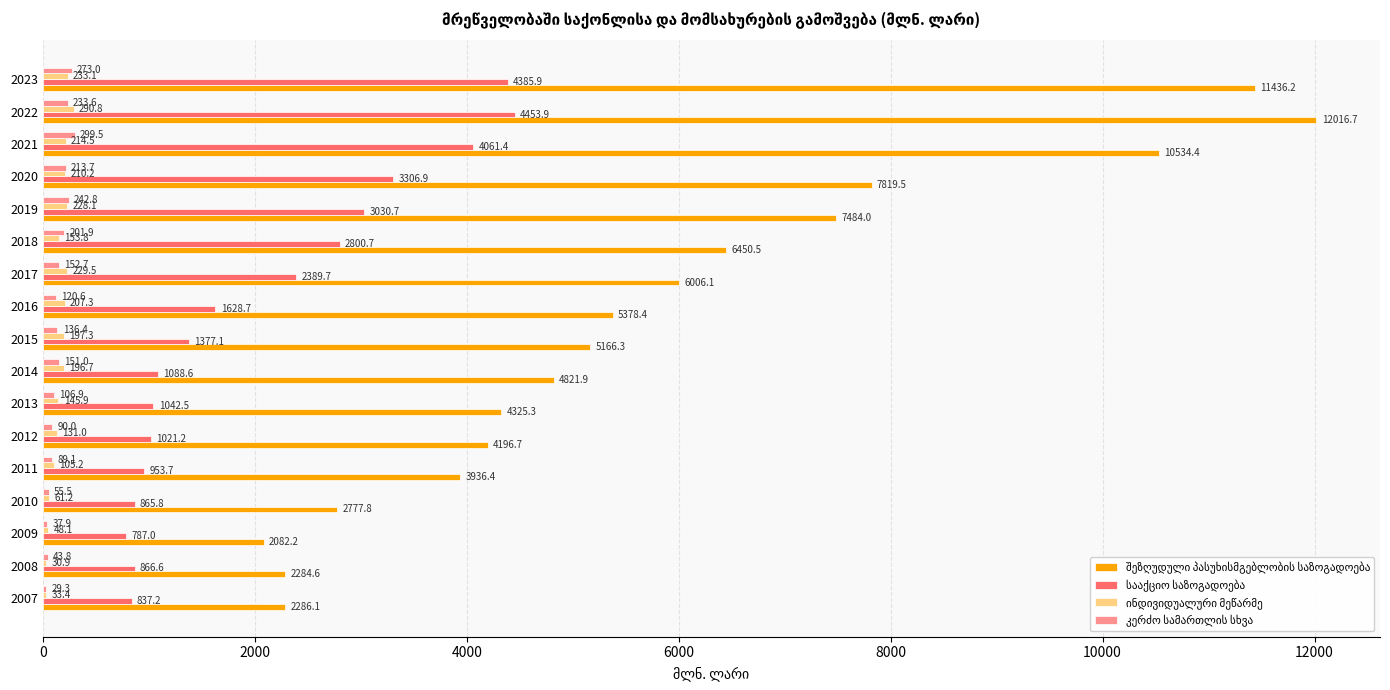

At which category is the sum across all series the highest?

2022